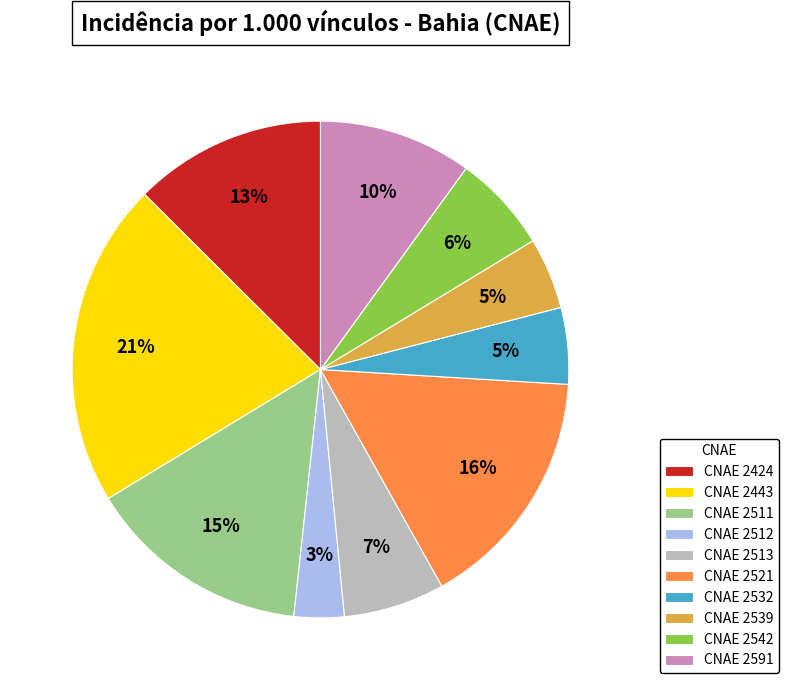

Between CNAE 2511 and CNAE 2532, which is larger?

CNAE 2511